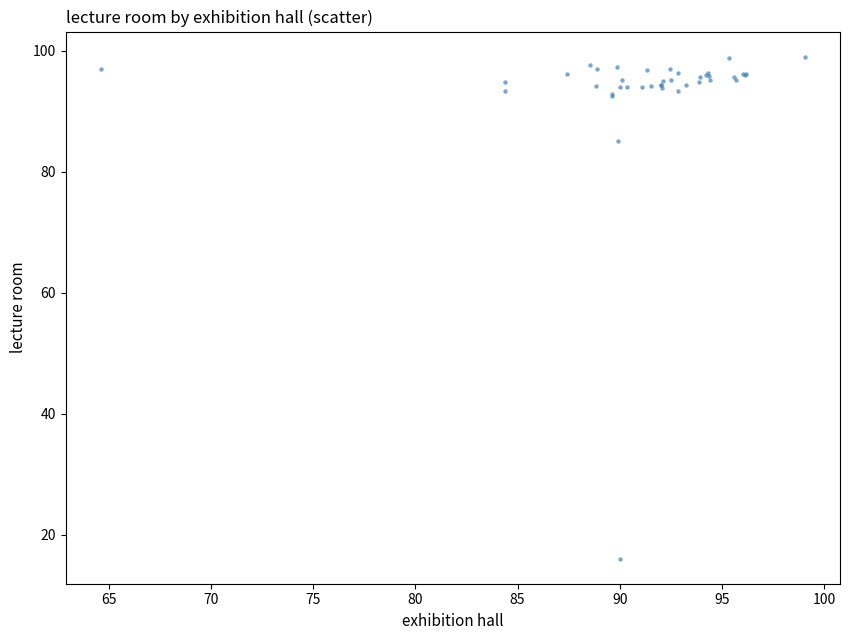

What Y value in the scatter plot is closest to 57?

85.1